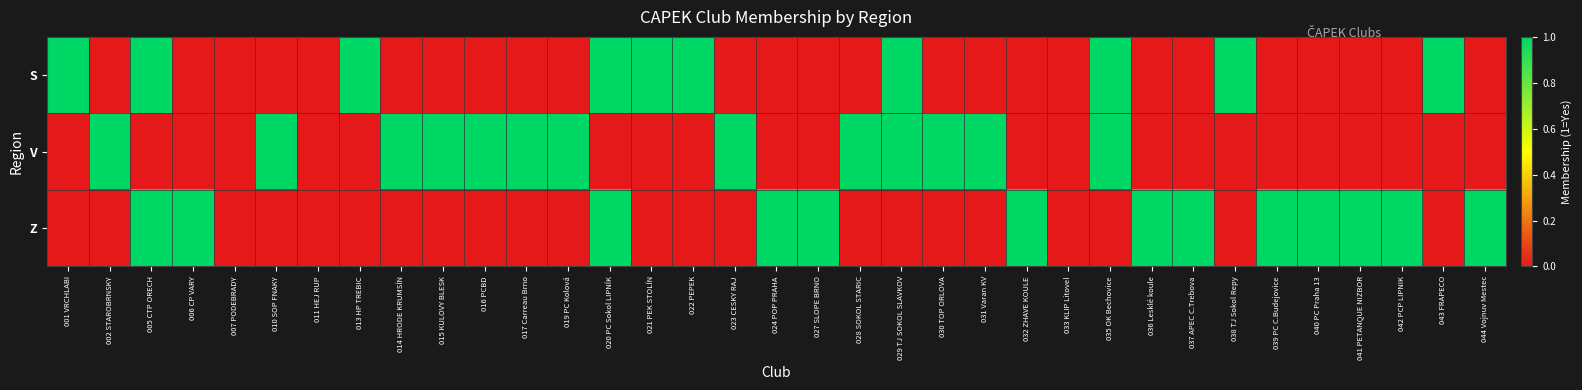

Count the number of data series in this chart.

3